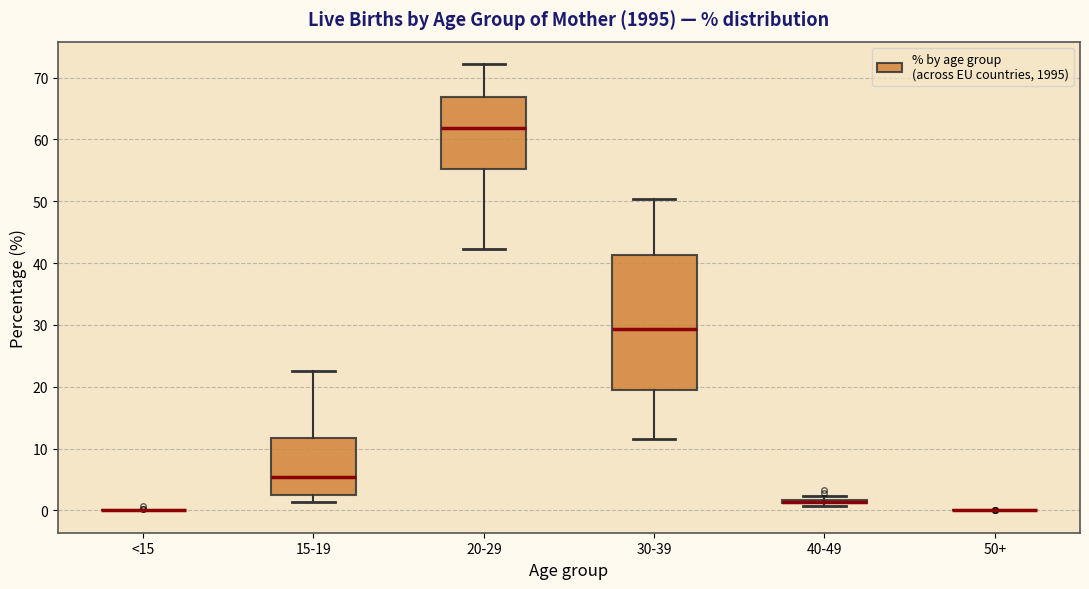

Which box is the tallest, from its lower edge to its upper edge?

30-39